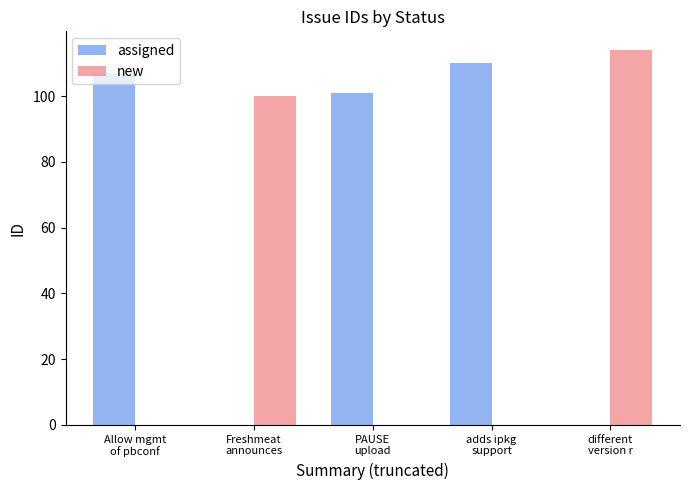

What is the maximum value shown in the chart?

114